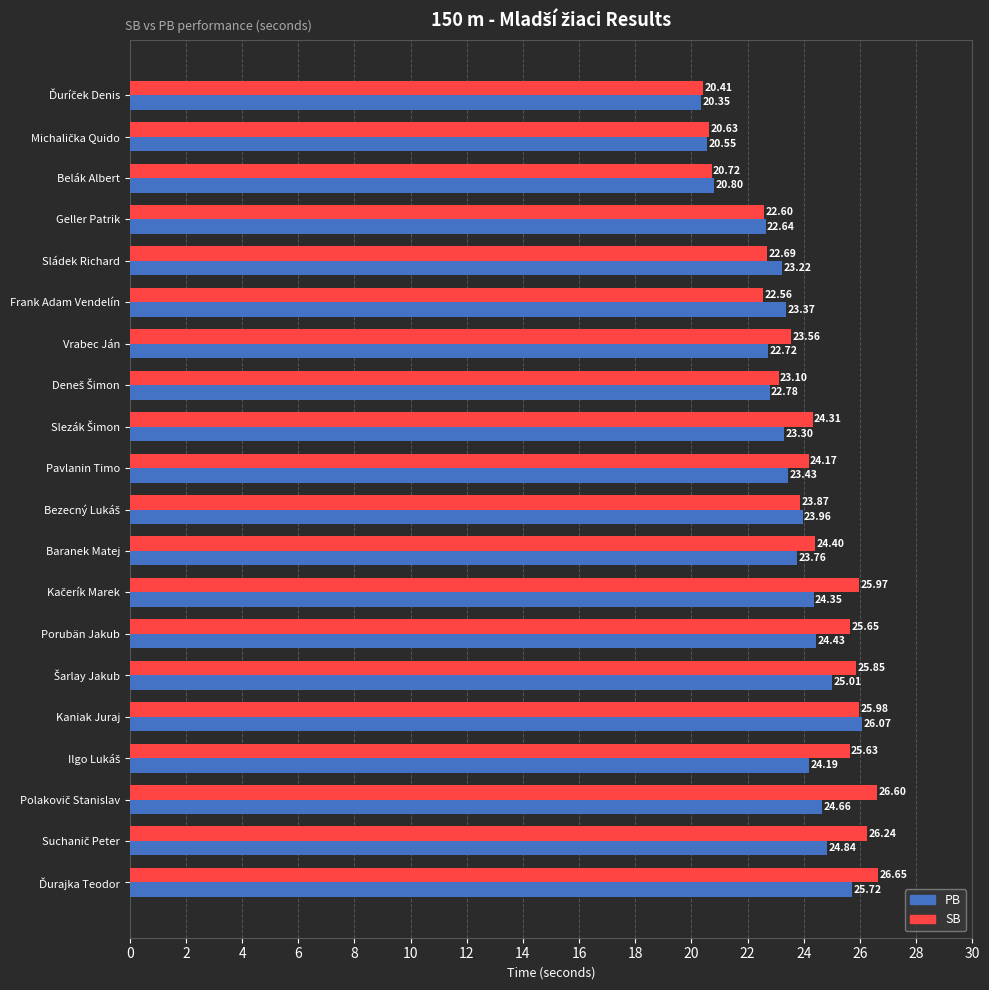

Which series has the largest total across all categories?

SB